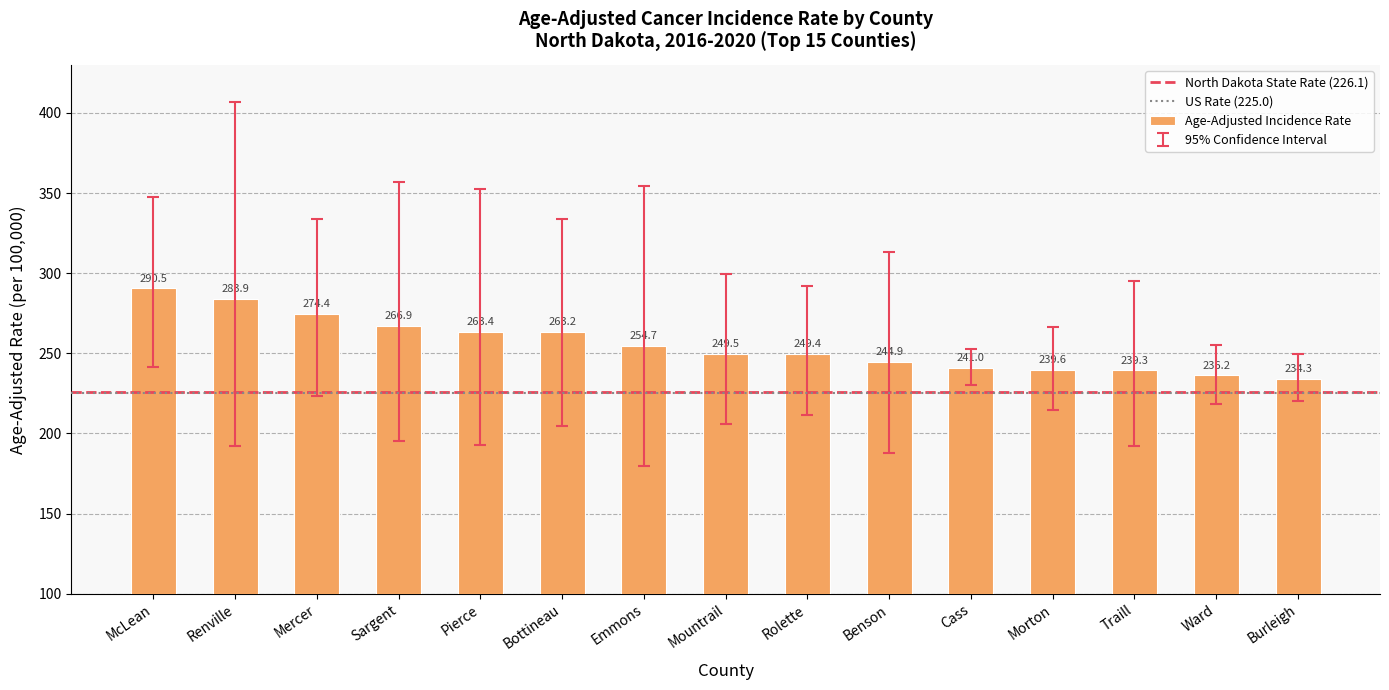

What is the label of the 3rd bar from the right?

Traill